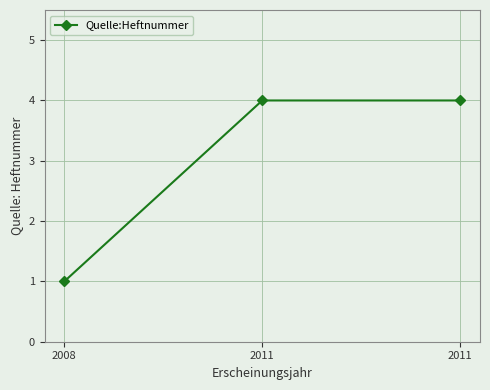

What is the average value?

3